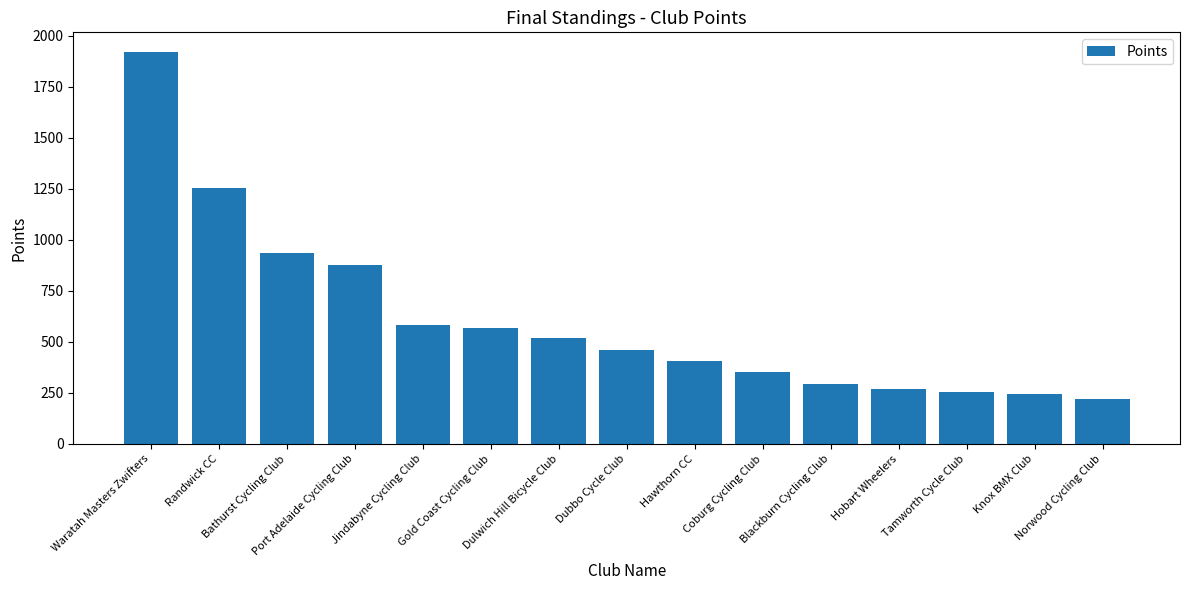

What is the difference between the second highest and minimum values?

1033